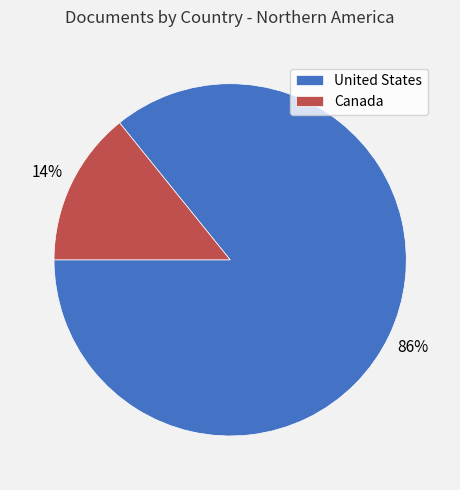

Which slice is the largest?

United States